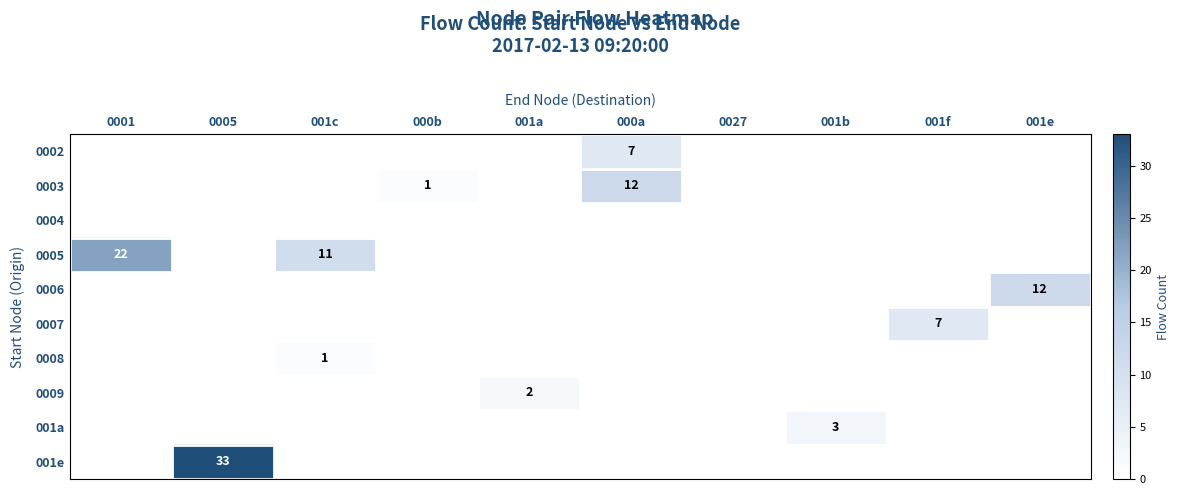

What is the total value across all series at 000a?

19